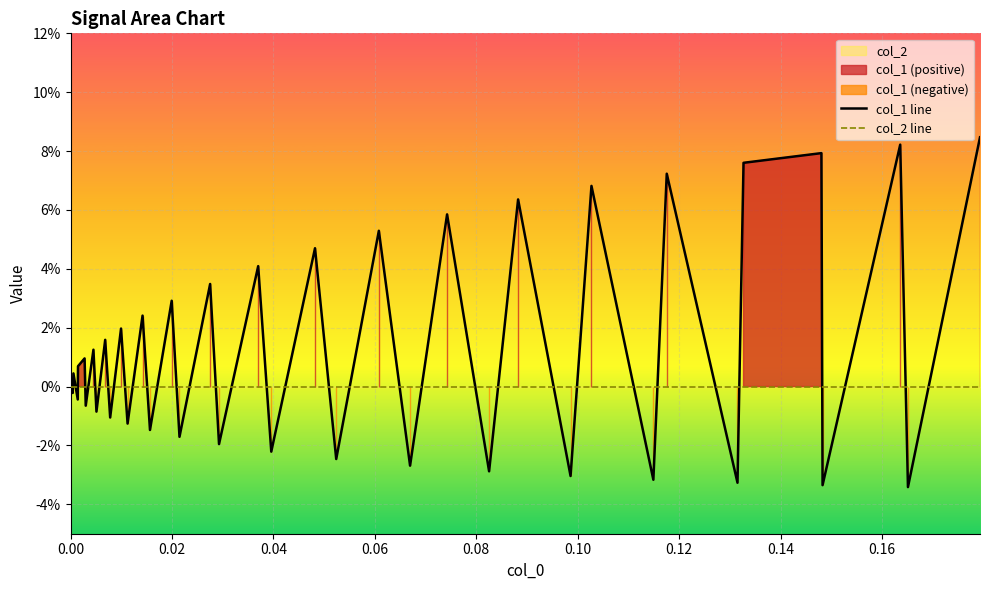

Which series has the largest total across all categories?

col_1 line